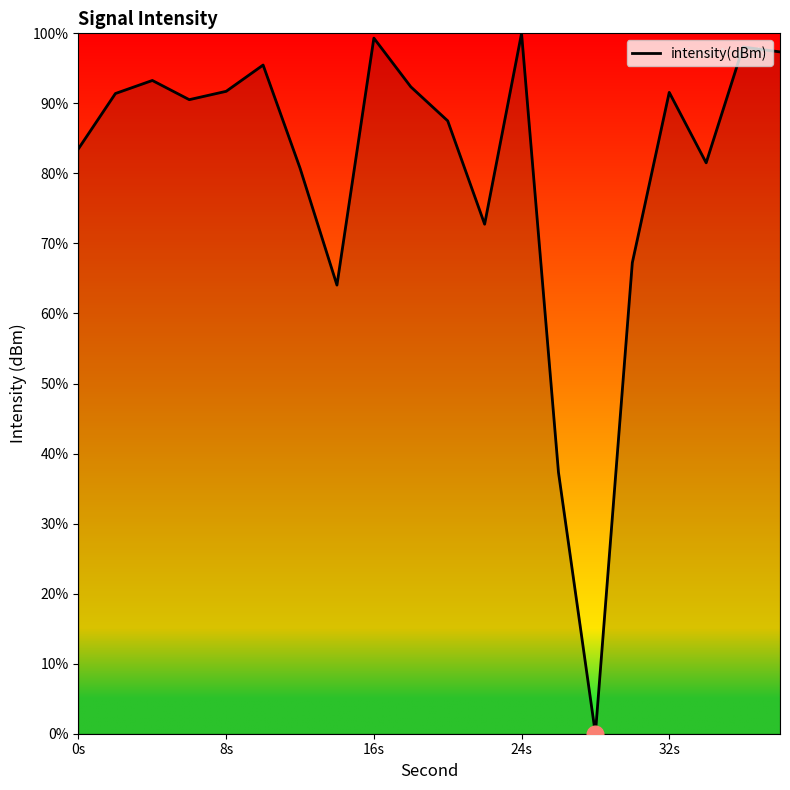

What is the difference between the maximum and minimum values?

100.0